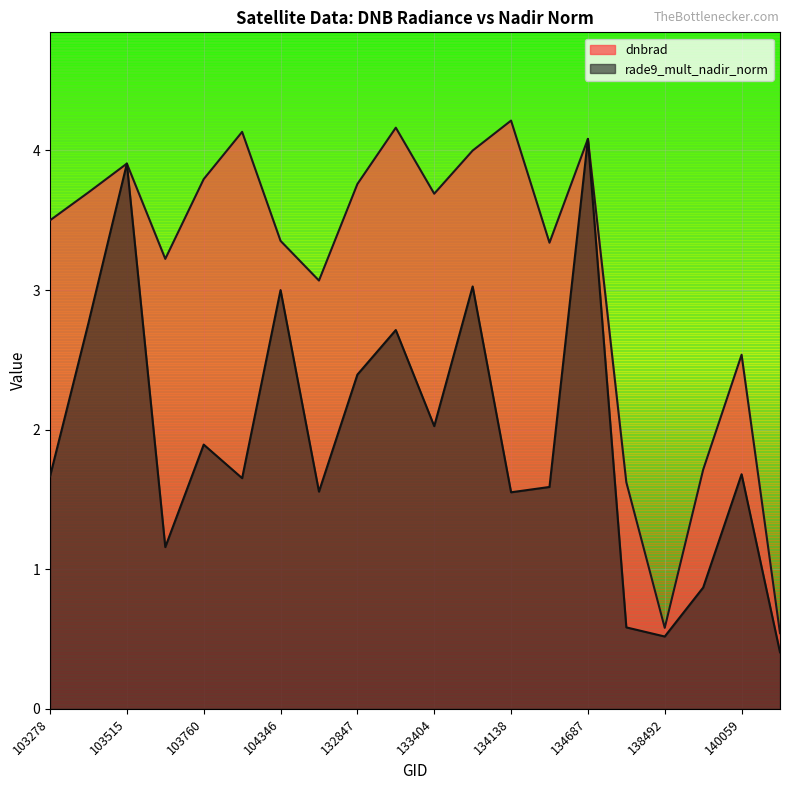

Where does the rade9_mult_nadir_norm series first go above 1?

103278